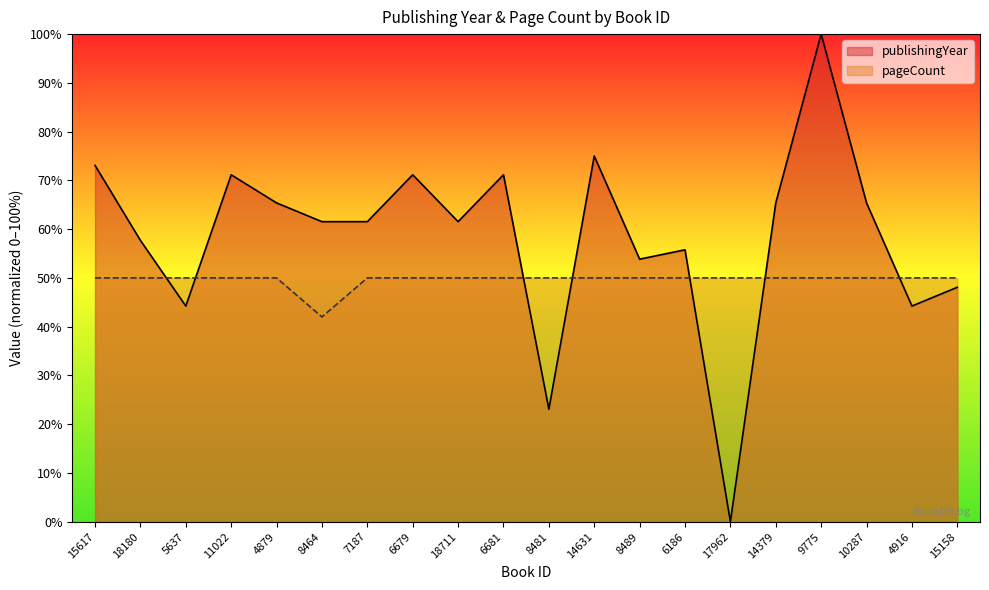

What is the difference between the maximum and second lowest values in the publishingYear series?

76.9